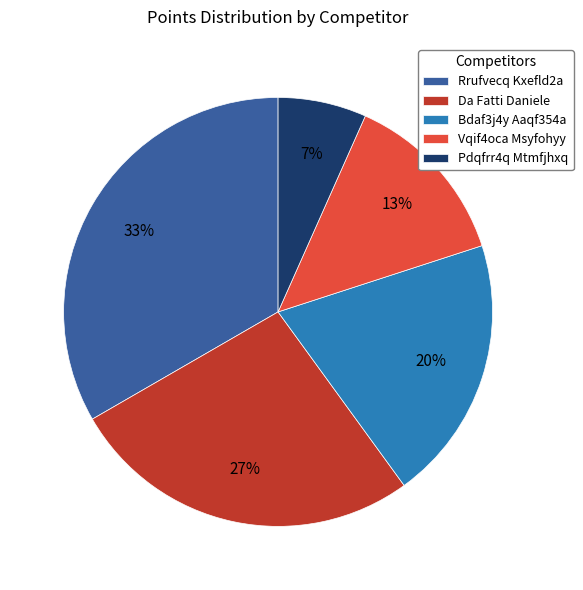

Which has a higher value, Da Fatti Daniele or Vqif4oca Msyfohyy?

Da Fatti Daniele